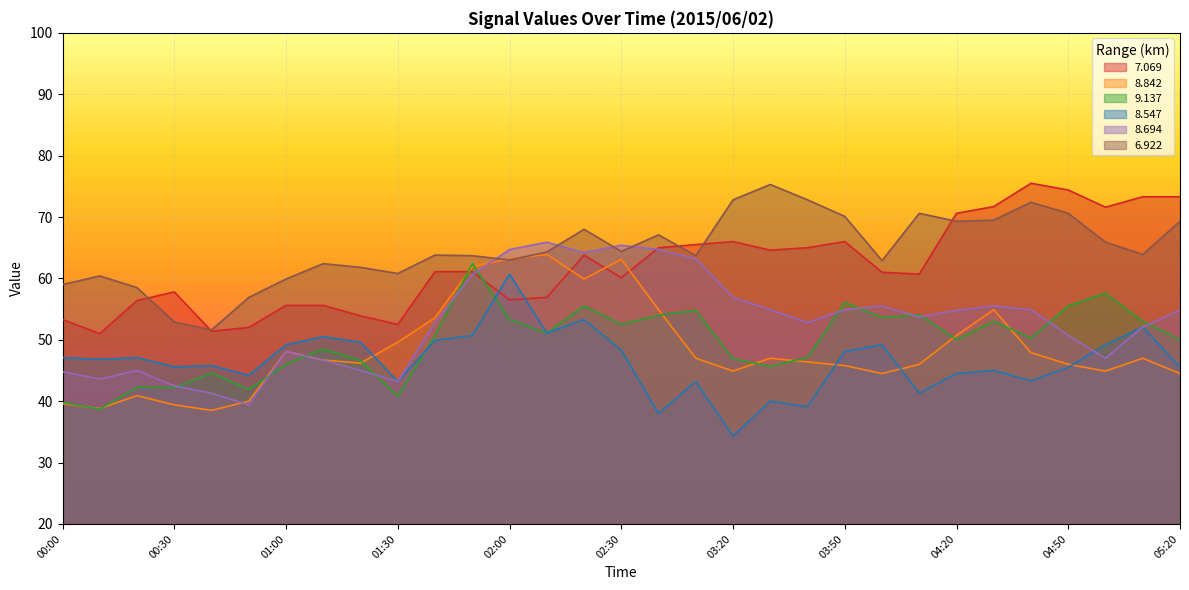

What is the difference between the   8.842 values at 00:40 and 04:50?

7.5